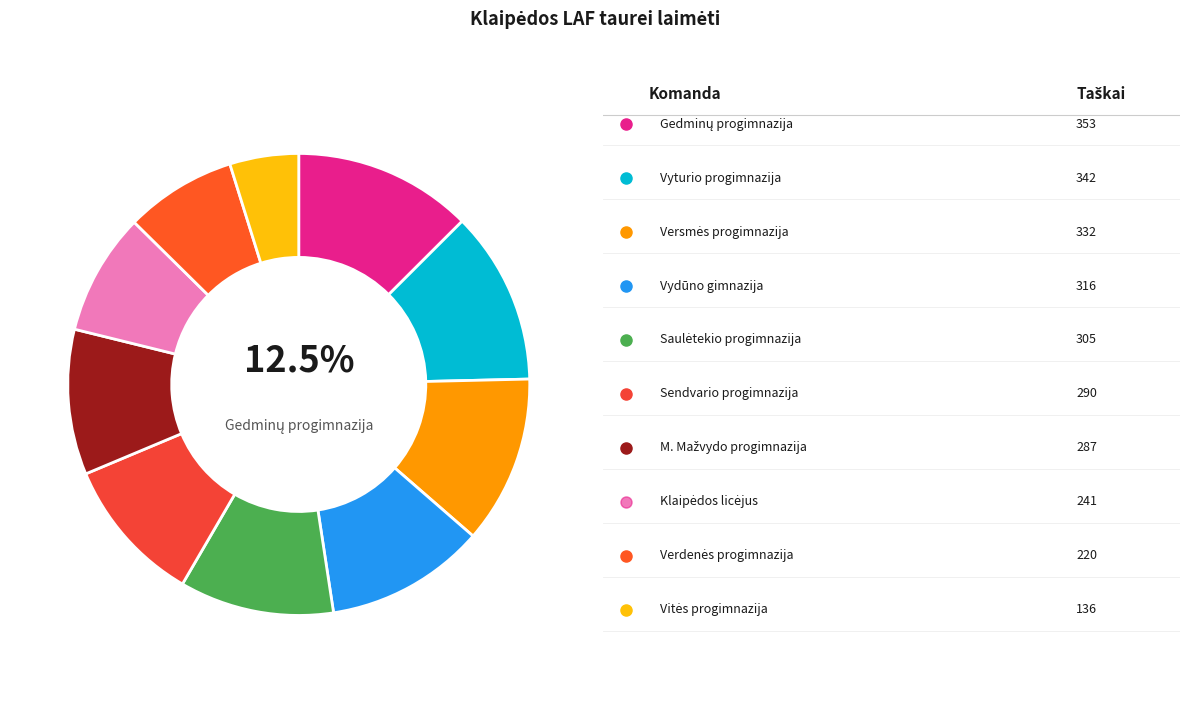

Count the number of slices in the pie.

10